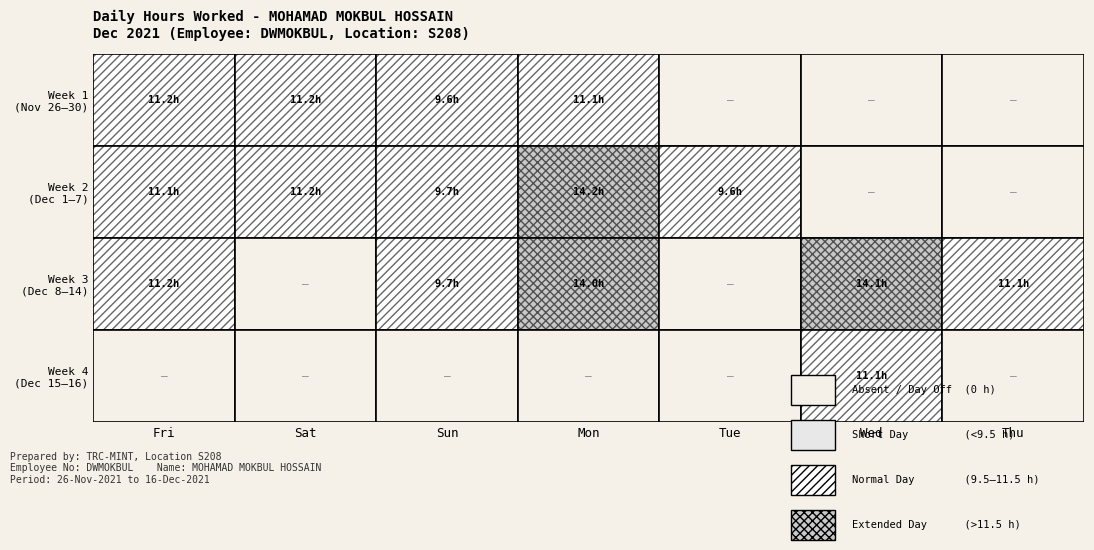

List the labels in order of value, largest first.

6-Mon, 8-Wed, 13-Mon, 26-Fri, 27-Sat, 4-Sat, 10-Fri, 3-Fri, 29-Mon, 9-Thu, 15-Wed, 5-Sun, 12-Sun, 28-Sun, 7-Tue, 30-Tue, 1-Wed, 2-Thu, 11-Sat, 14-Tue, 16-Thu